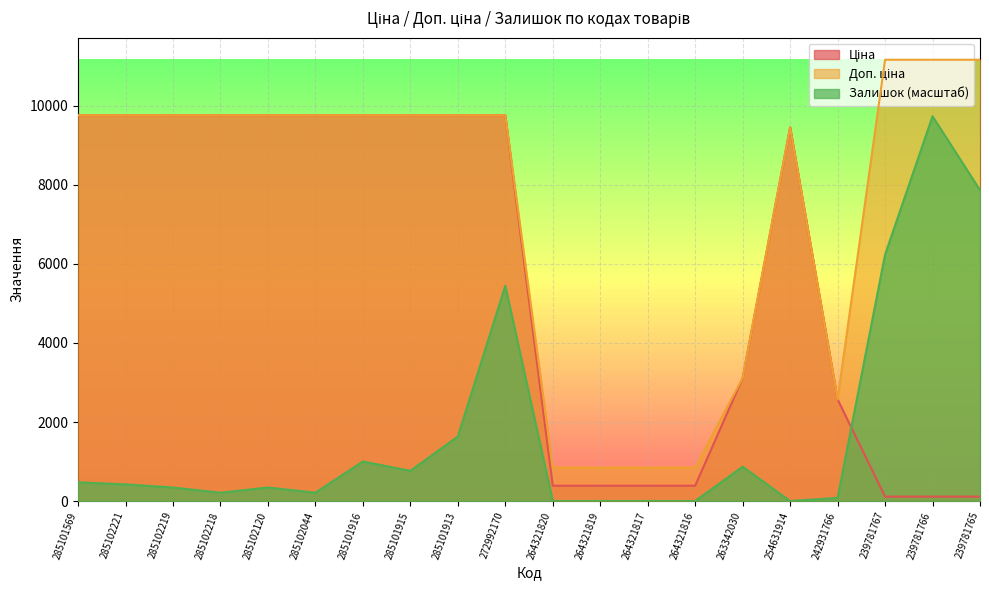

True or false: Ціна has more than 2 interior local peaks.

False